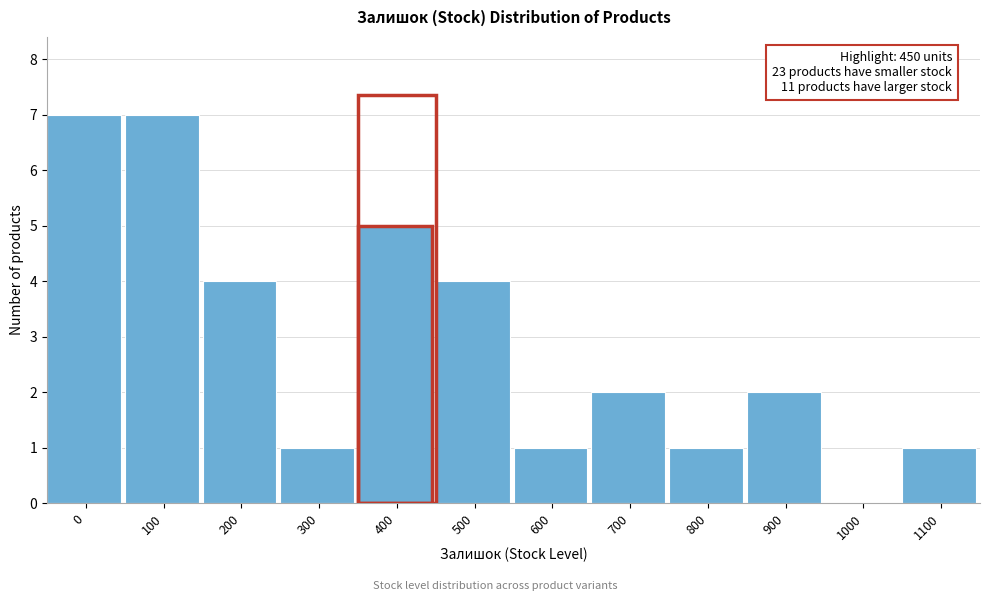

Reading left to right, extract all data points from this chart.

0=7	100=7	200=4	300=1	400=5	500=4	600=1	700=2	800=1	900=2	1000=0	1100=1